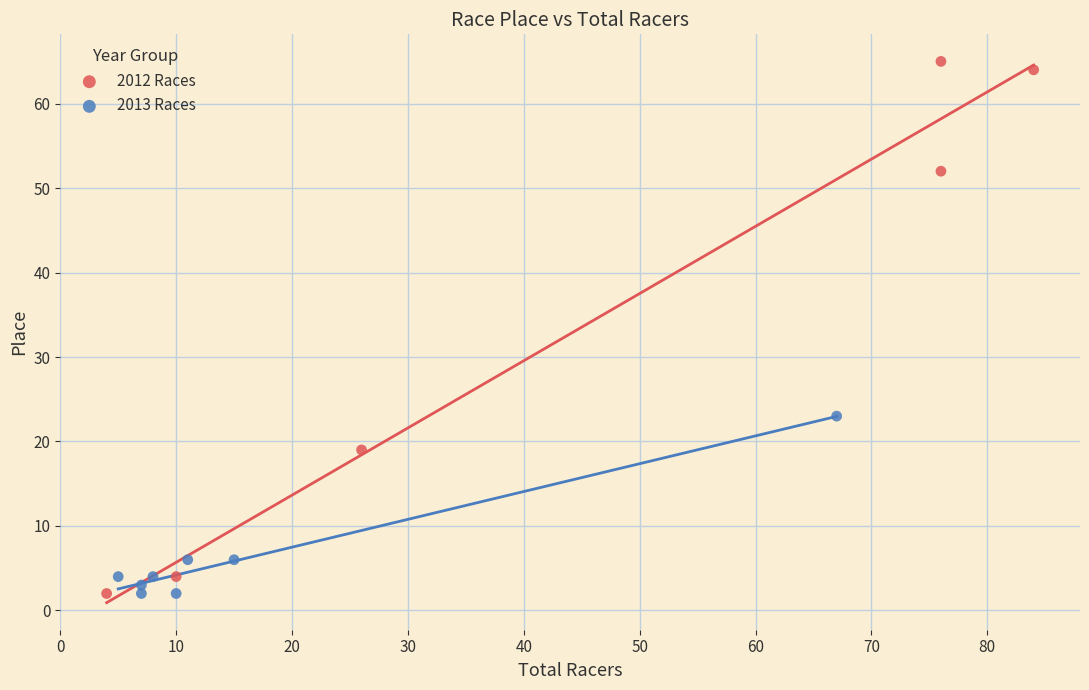

What are all the series names shown in the legend?

2012 Races, 2013 Races